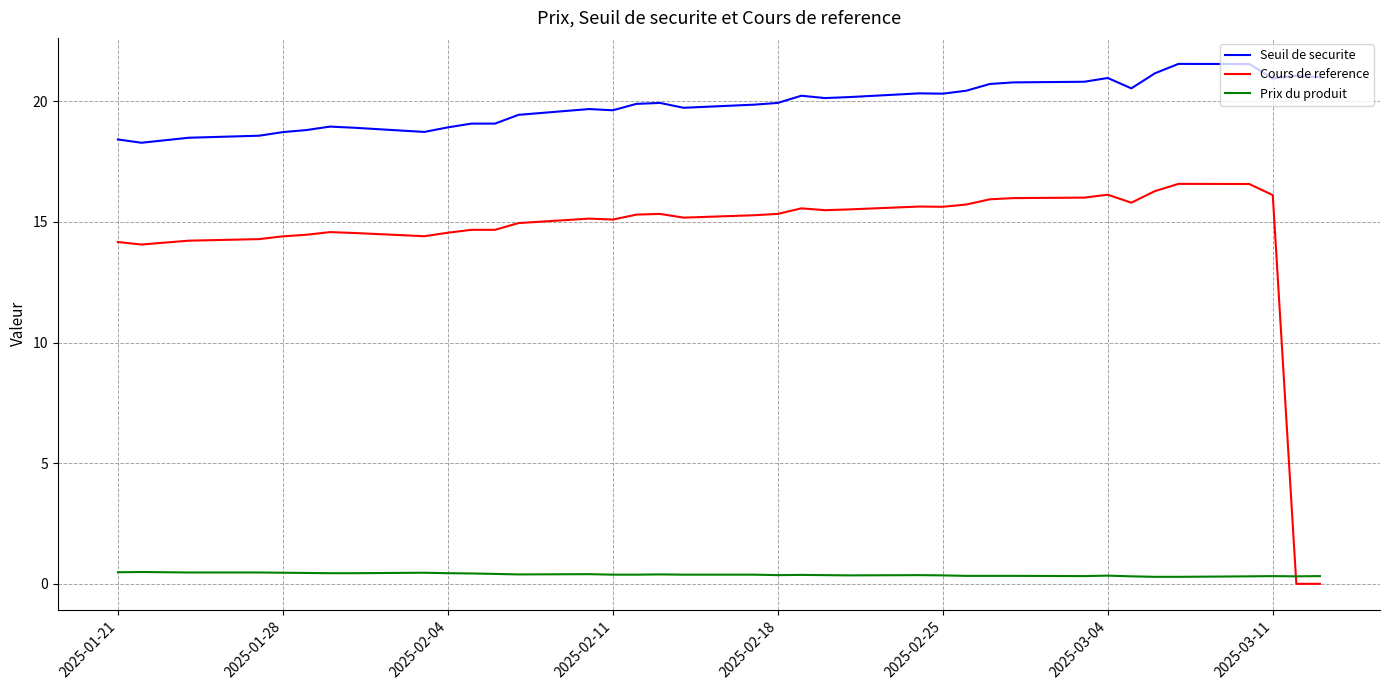

Which series has the widest spread of values?

Cours de reference